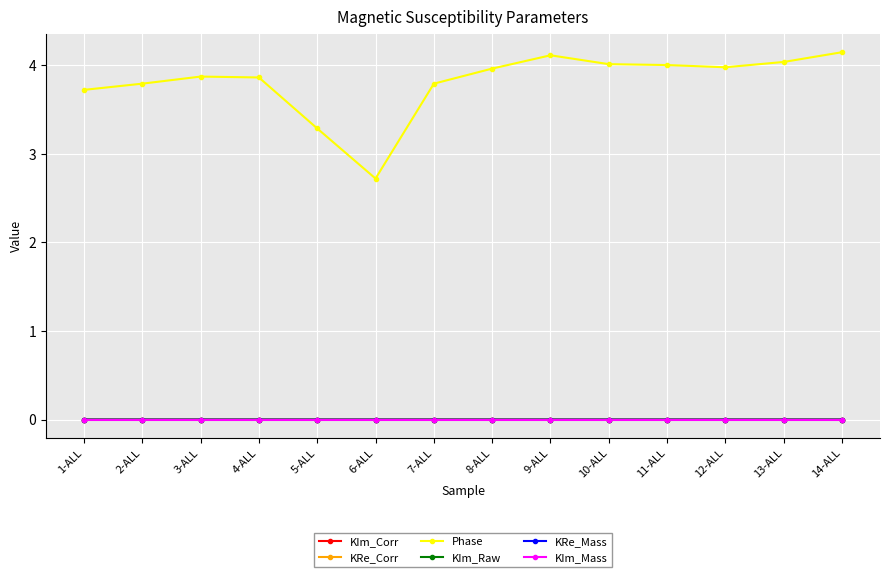

How many series are shown in this chart?

6